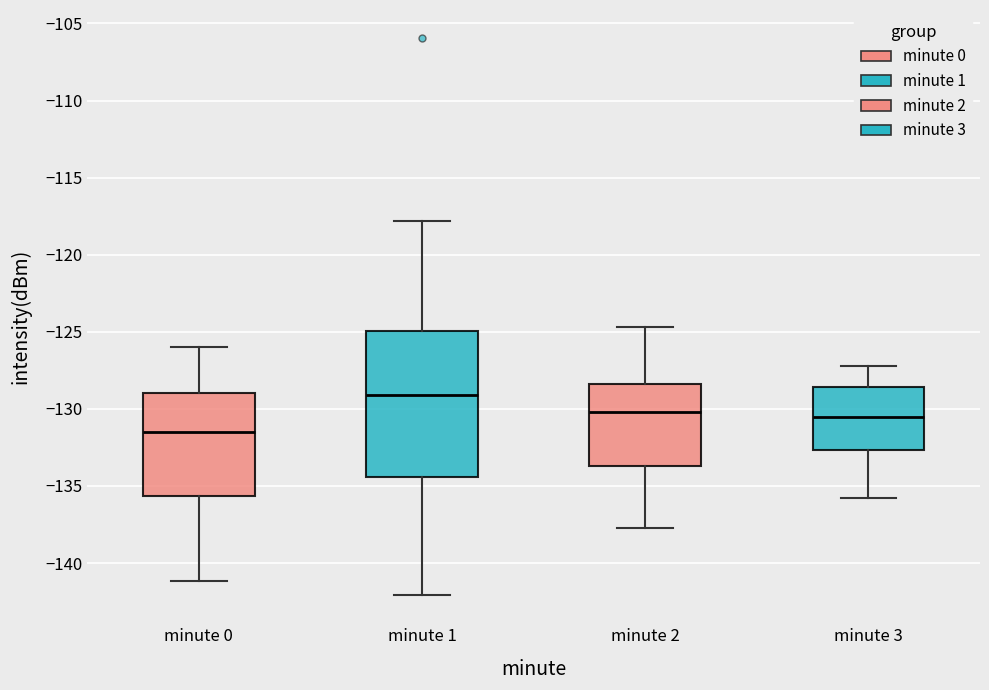

Which box has the highest median line?

minute 1